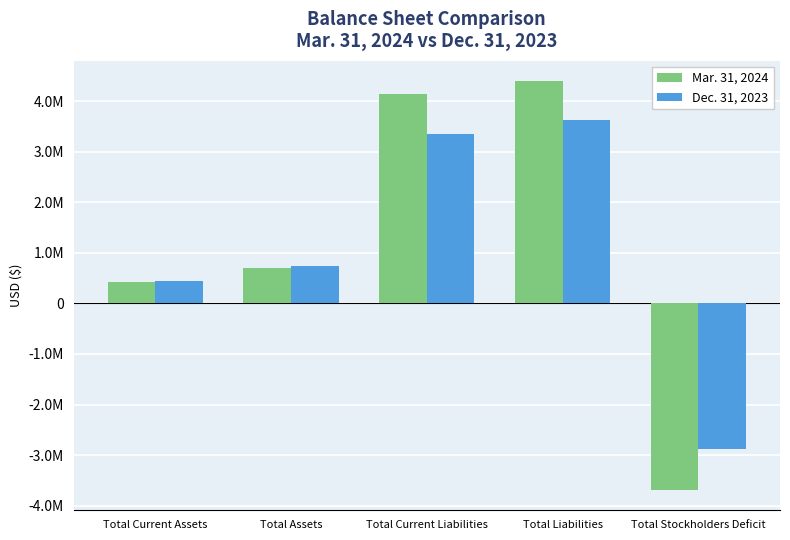

Does the chart contain any negative values?

Yes